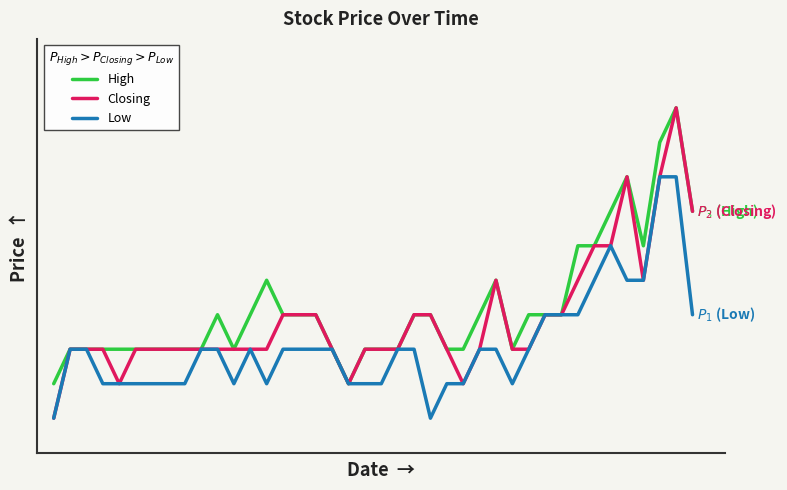

What are all the series names shown in the legend?

High, Closing, Low